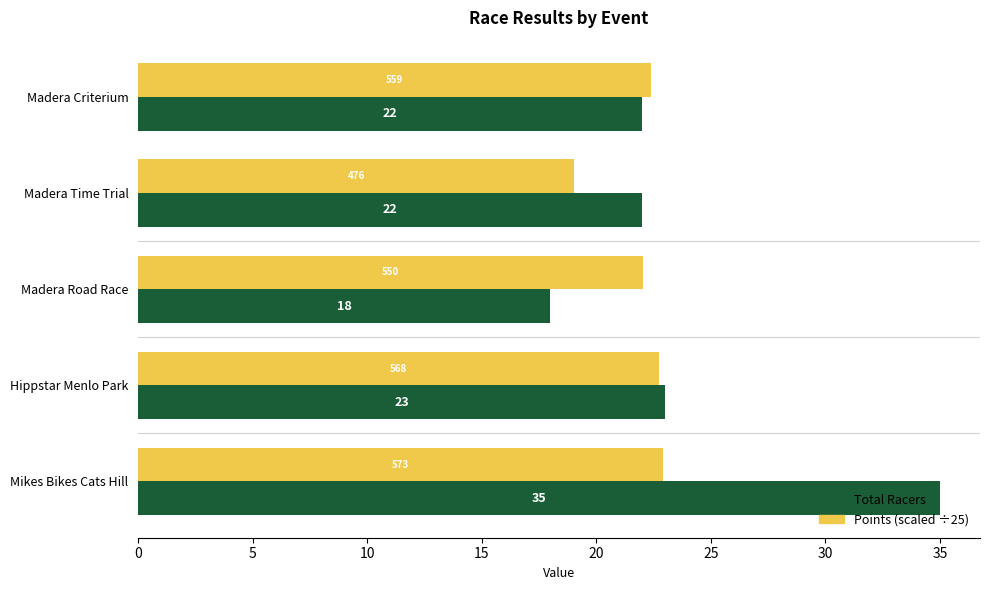

The Points (scaled ÷25) series shows 22.8 at Hippstar Menlo Park. True or false?

True